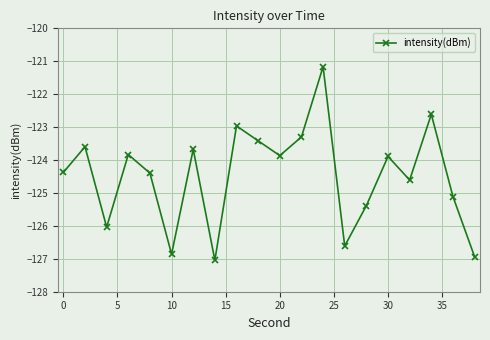

What is the value of the 7th point from the left?

-123.7